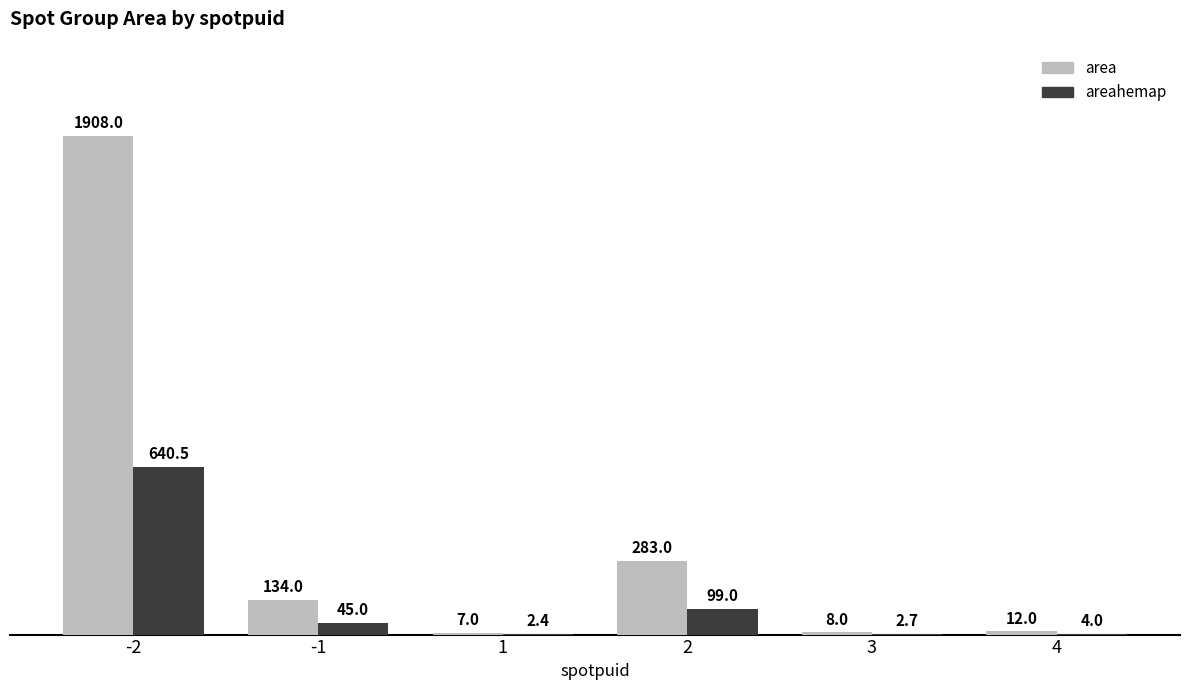

Are the bars grouped side by side (vs. stacked)?

Yes